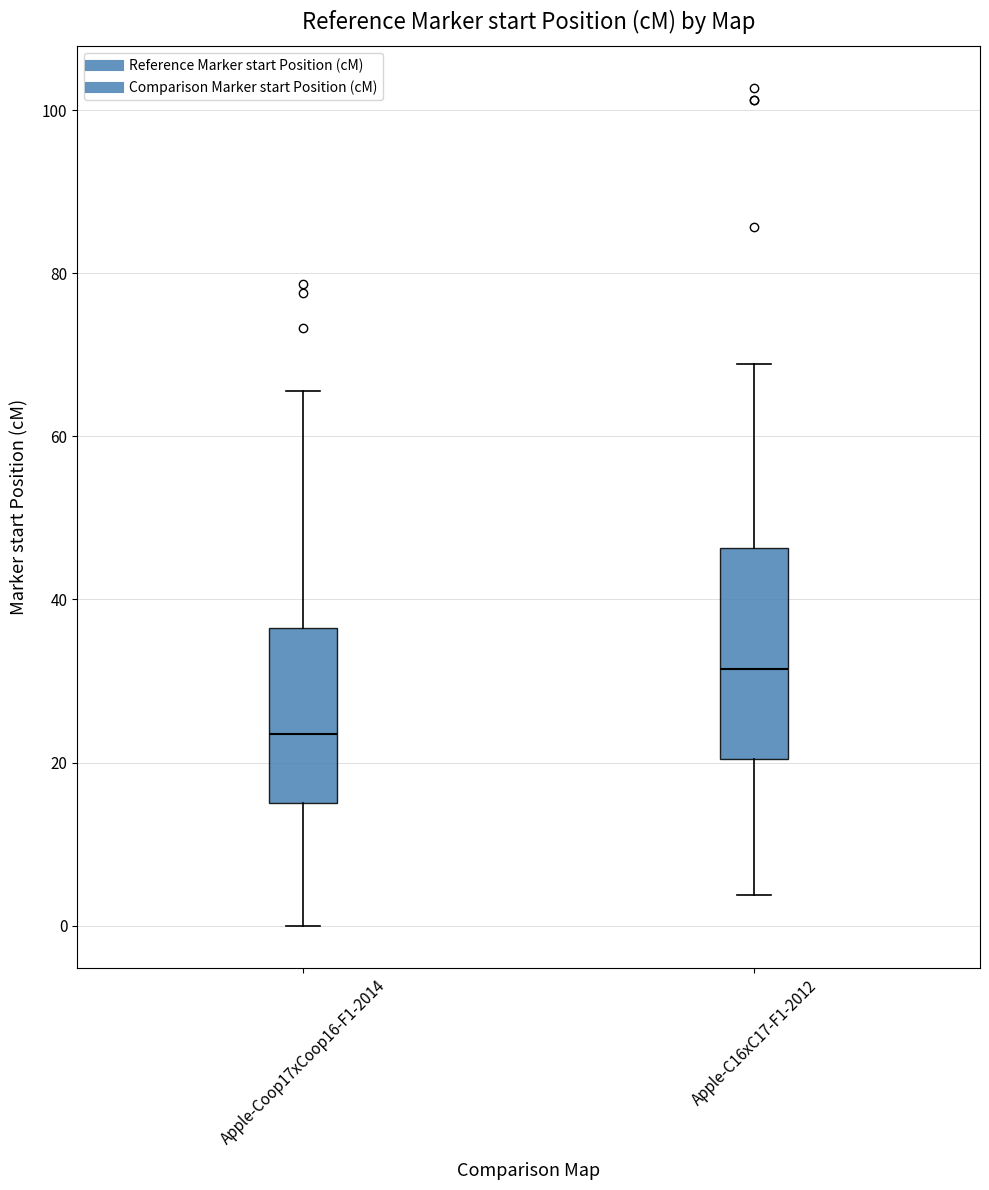

Where does the upper whisker of the box for Apple-Coop17xCoop16-F1-2014 end on the y-axis? The values are not printed on the chart, so give them approximately, as read against the axis.

66